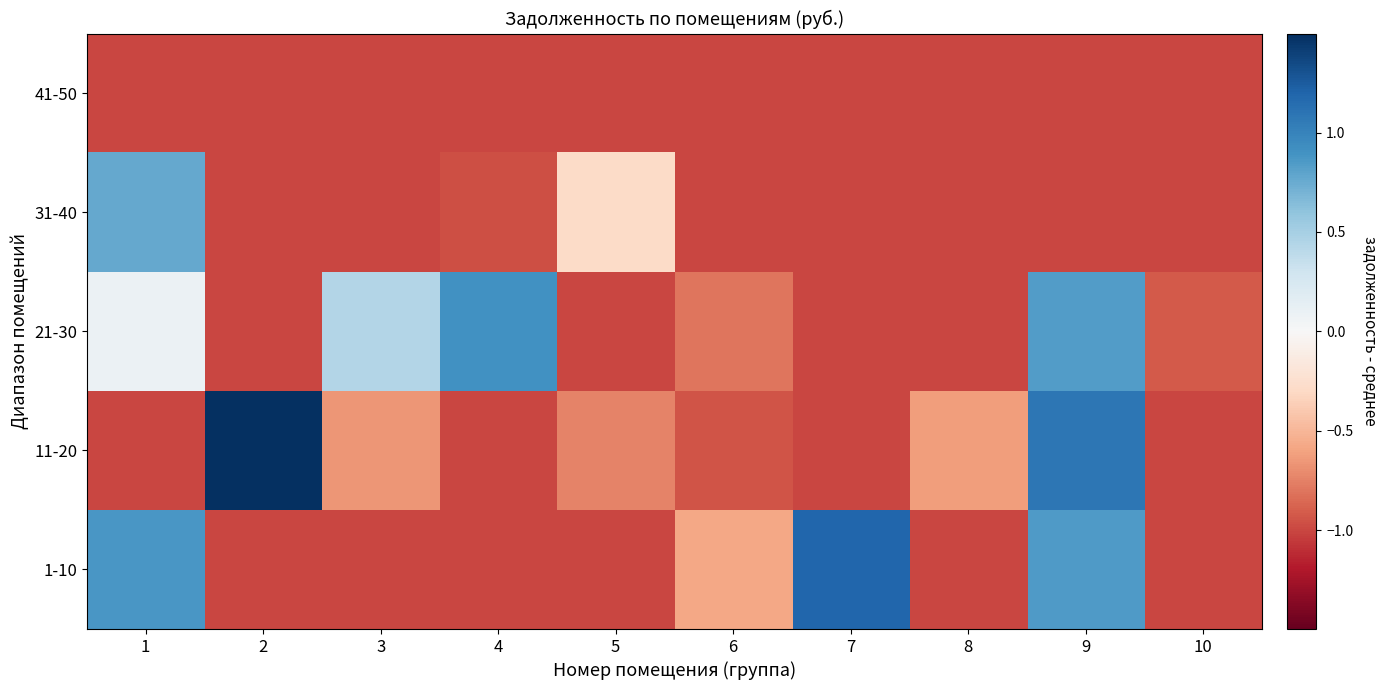

At how many categories does at least one series exceed 0?

6